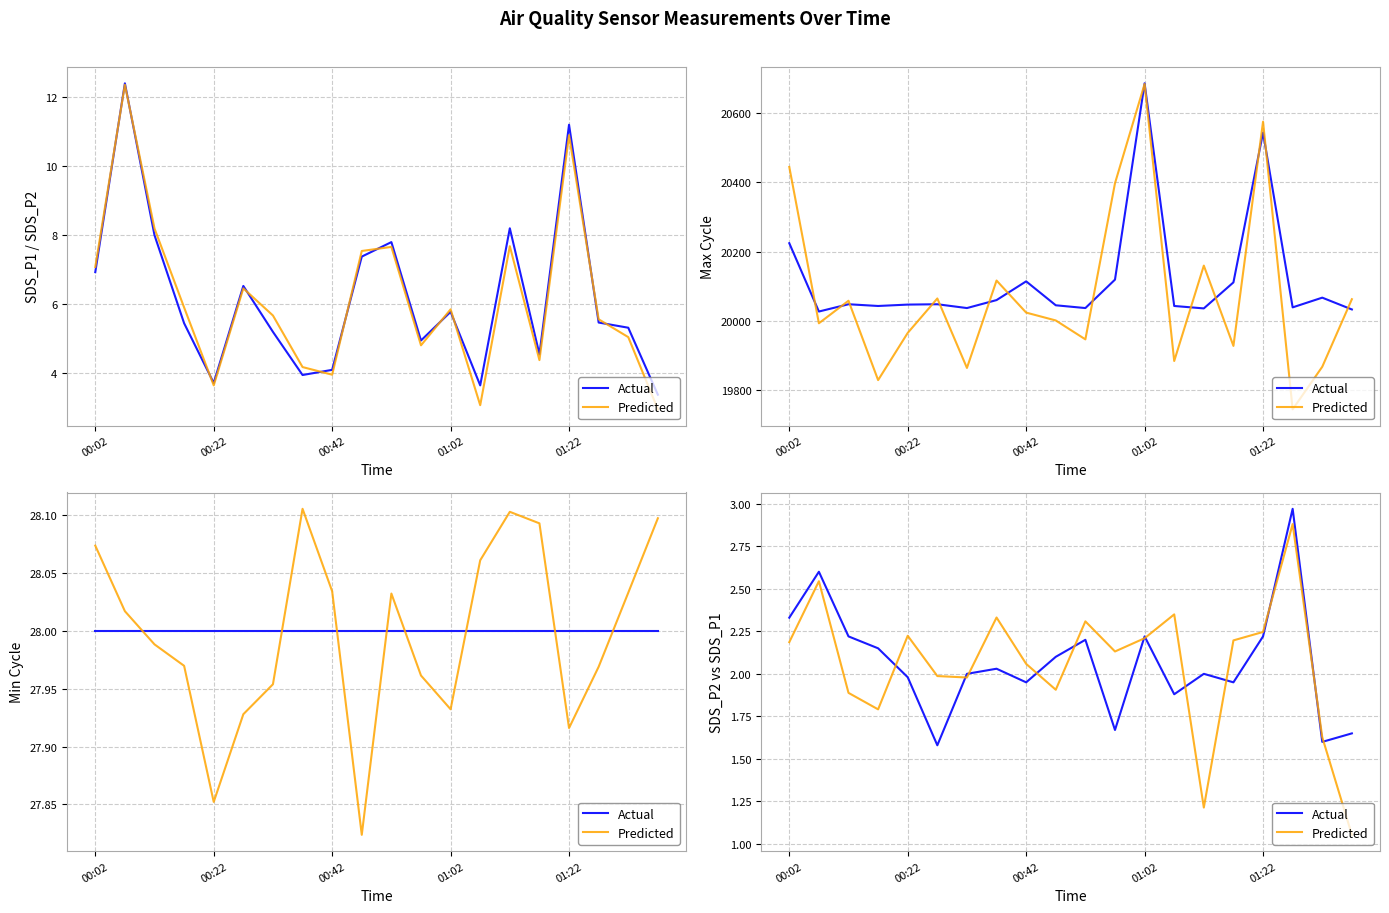

Rank the series by their maximum value, from highest to lowest.

Actual, Predicted